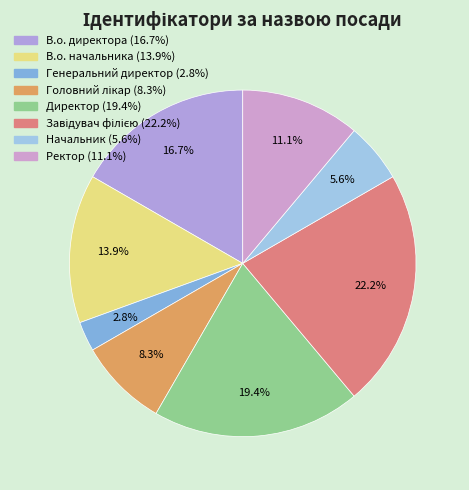

Which category has the biggest portion of the pie?

Завідувач філією